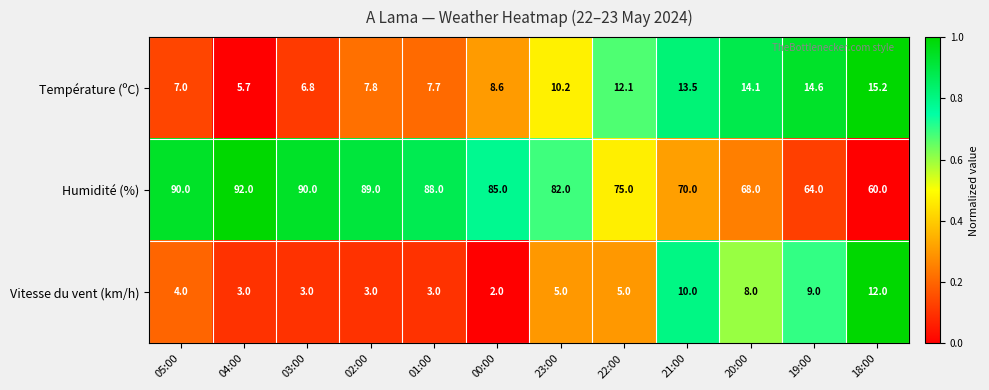

Count the number of data series in this chart.

3